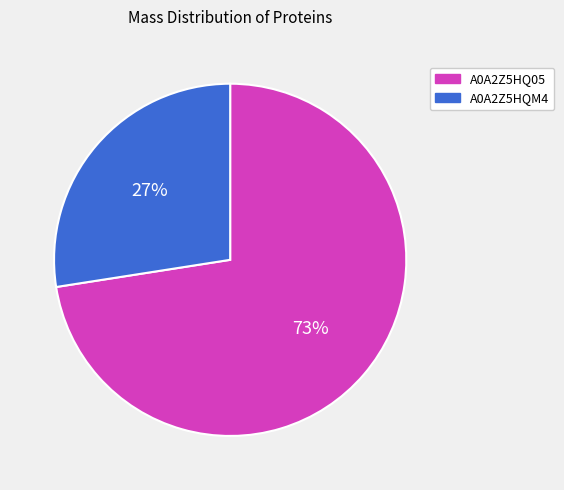

True or false: A0A2Z5HQM4 accounts for 27% of the total.

True